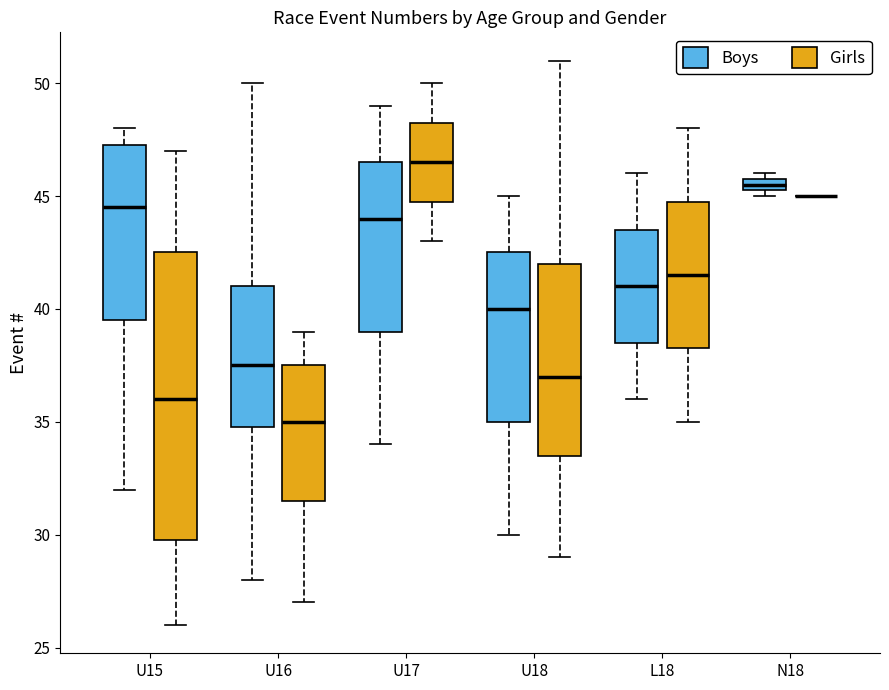

Where is the upper edge of the box for N18 (Boys) on the y-axis? The values are not printed on the chart, so give them approximately, as read against the axis.

46.0